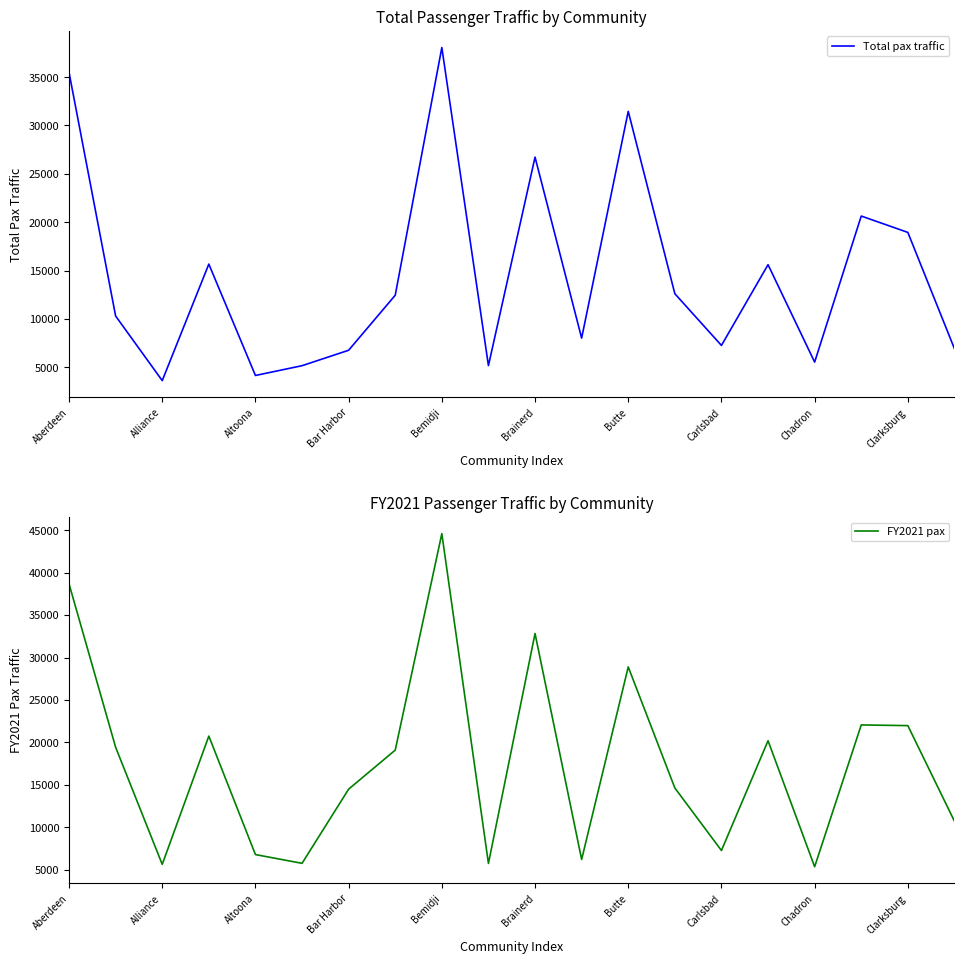

How many lines are shown in the chart?

2